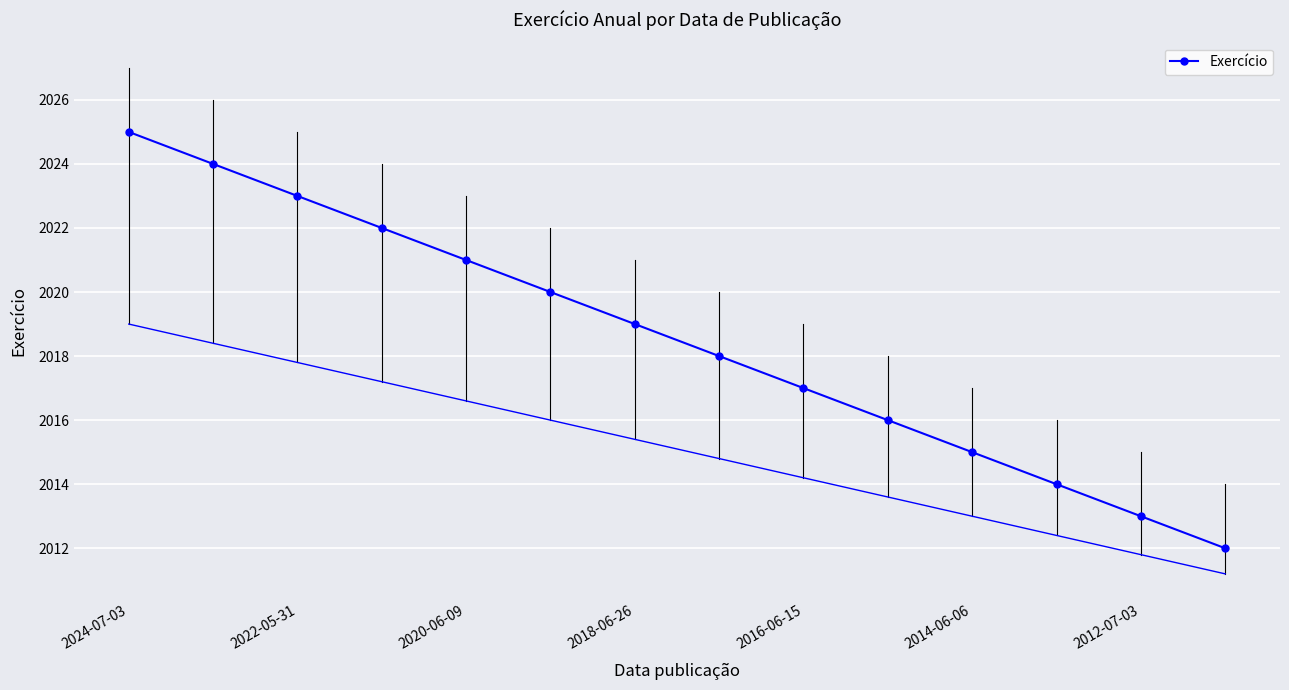

True or false: Exercício has a value of 2015 at 2014-06-06.

True